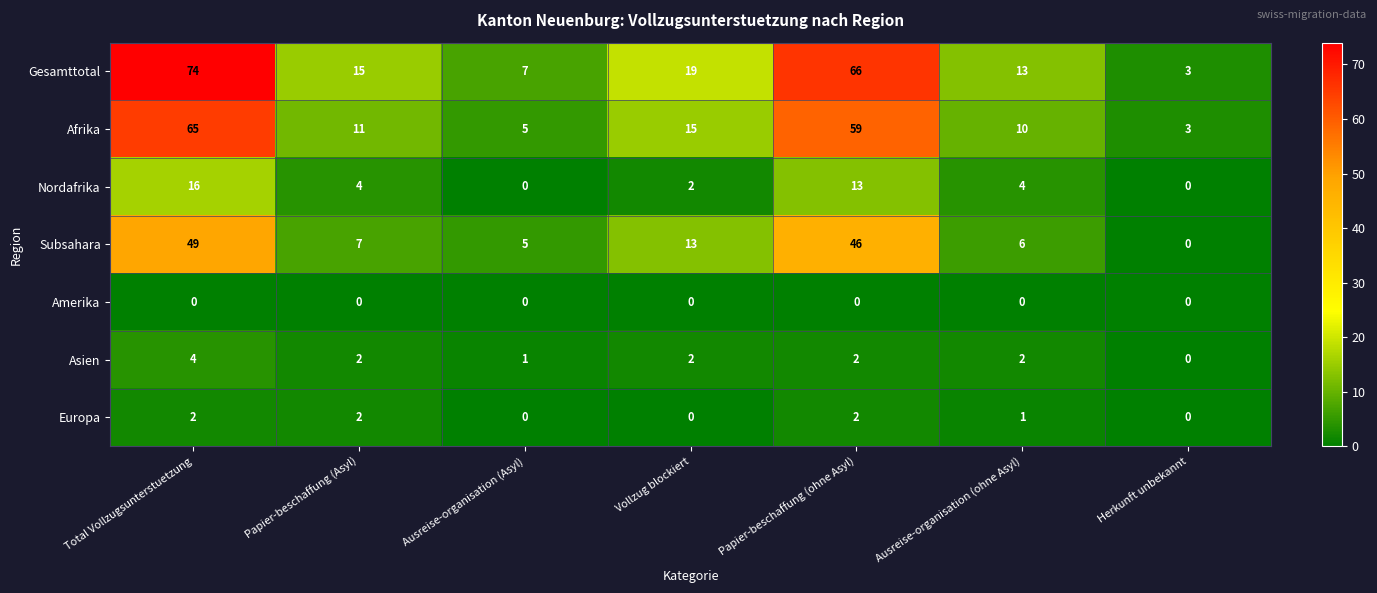

The value of Subsahara at Ausreise-organisation (ohne Asyl) is 6. True or false?

True